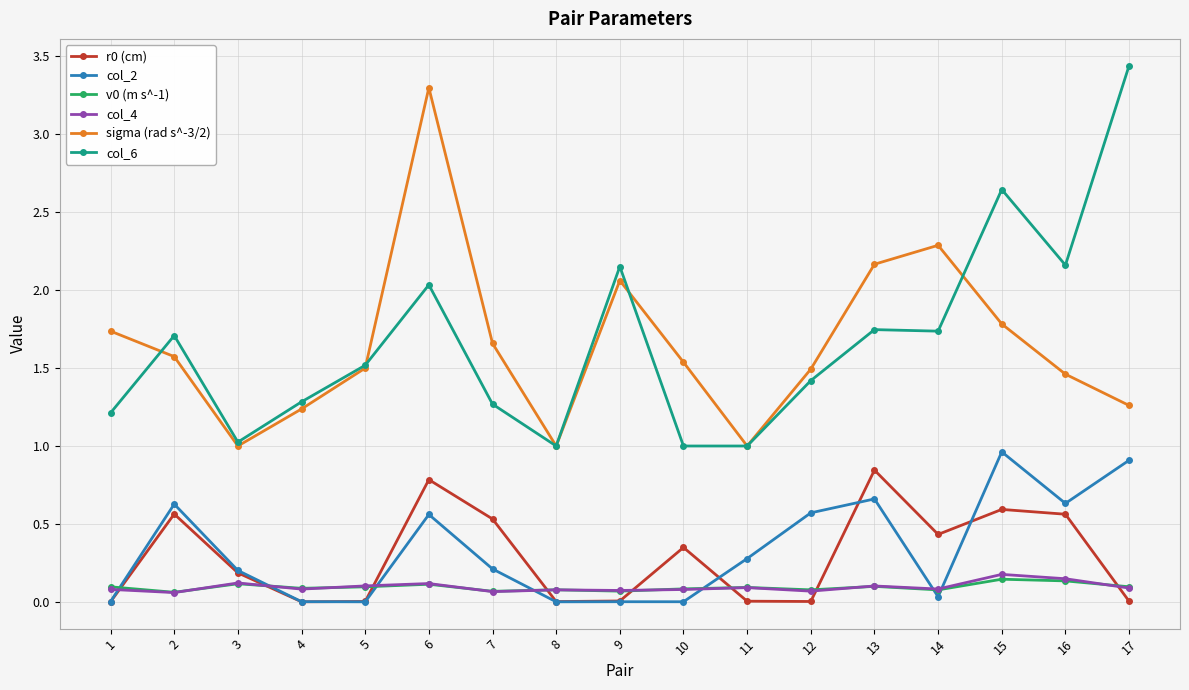

Where is the first local maximum for col_6?

2